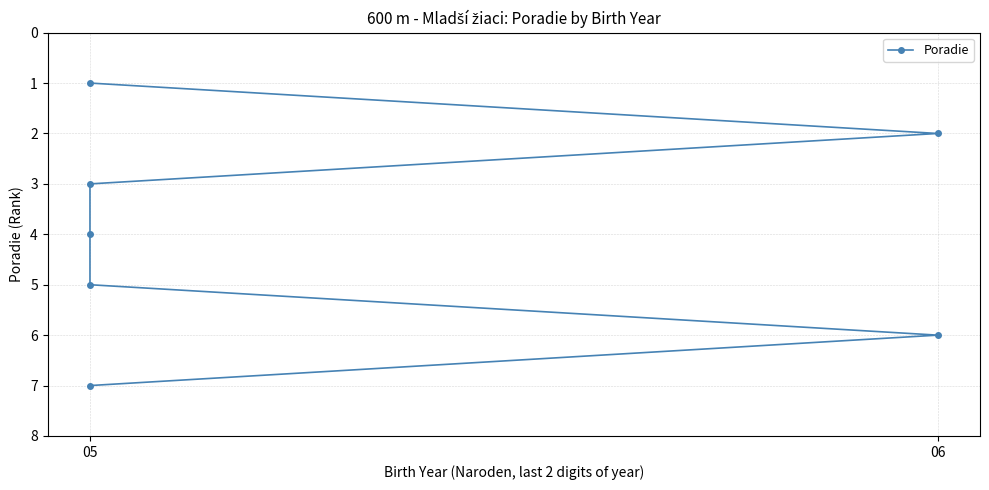

At which category does the chart reach its minimum across all series?

05